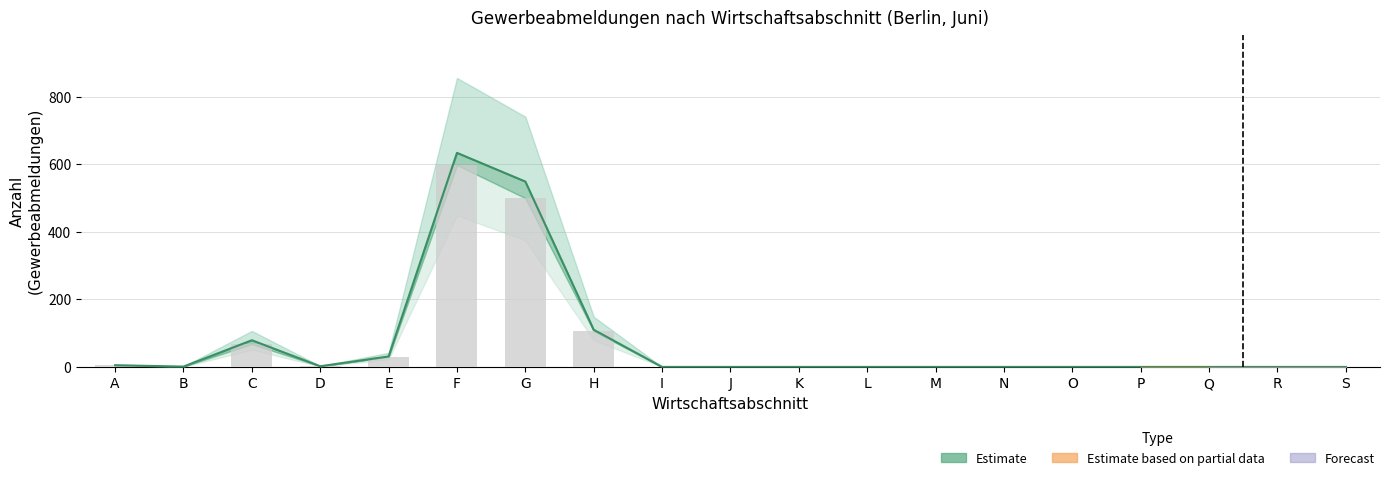

Where is the data nearest to the value 299?

H